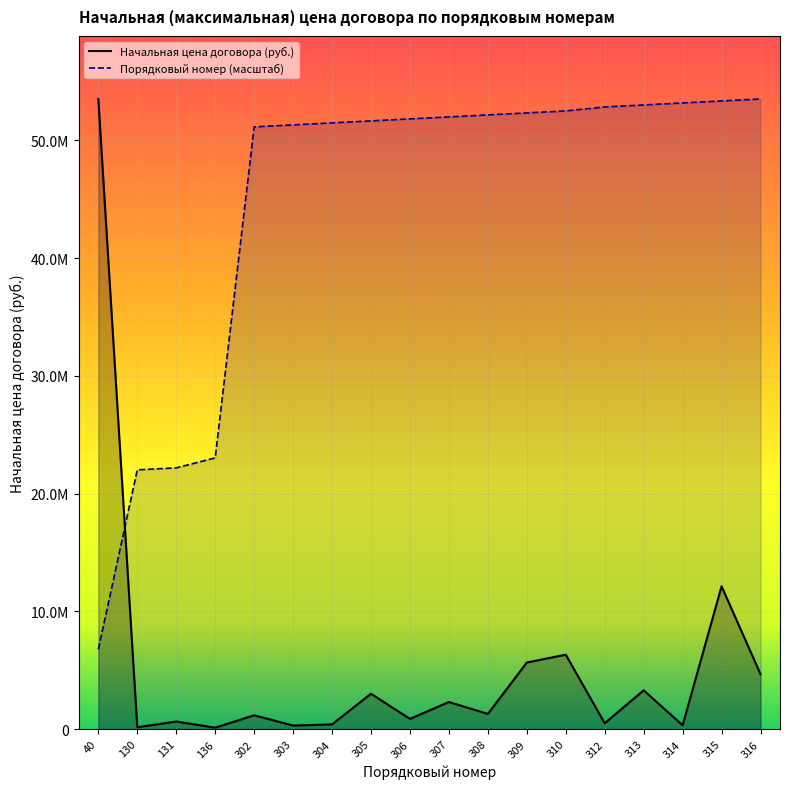

How many lines are shown in the chart?

2